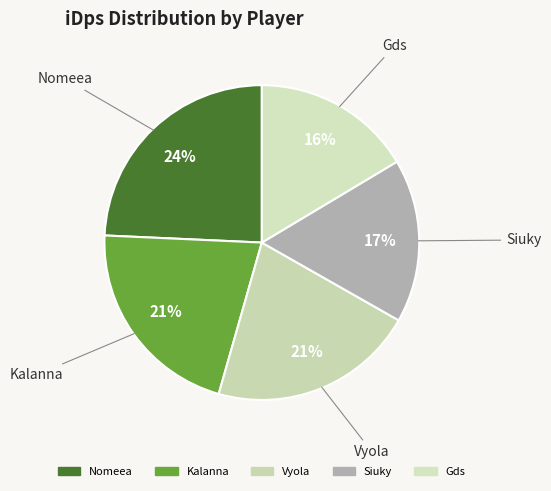

Count the number of slices in the pie.

5